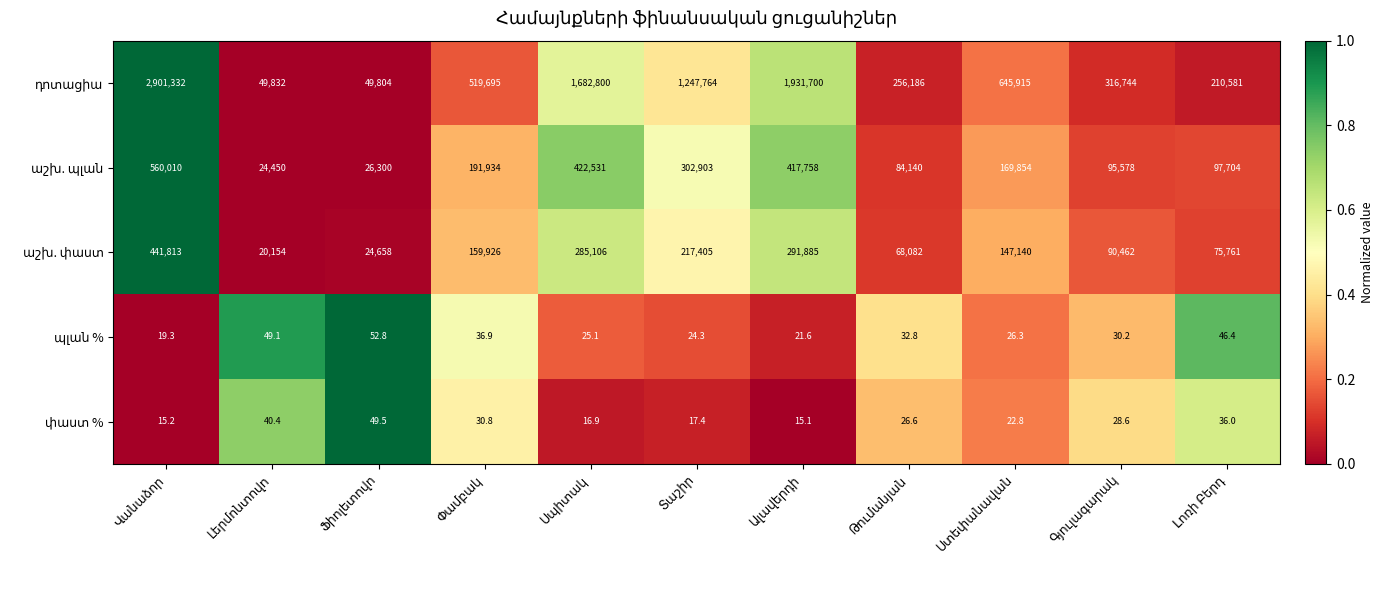

At how many categories does at least one series exceed 815170?

4